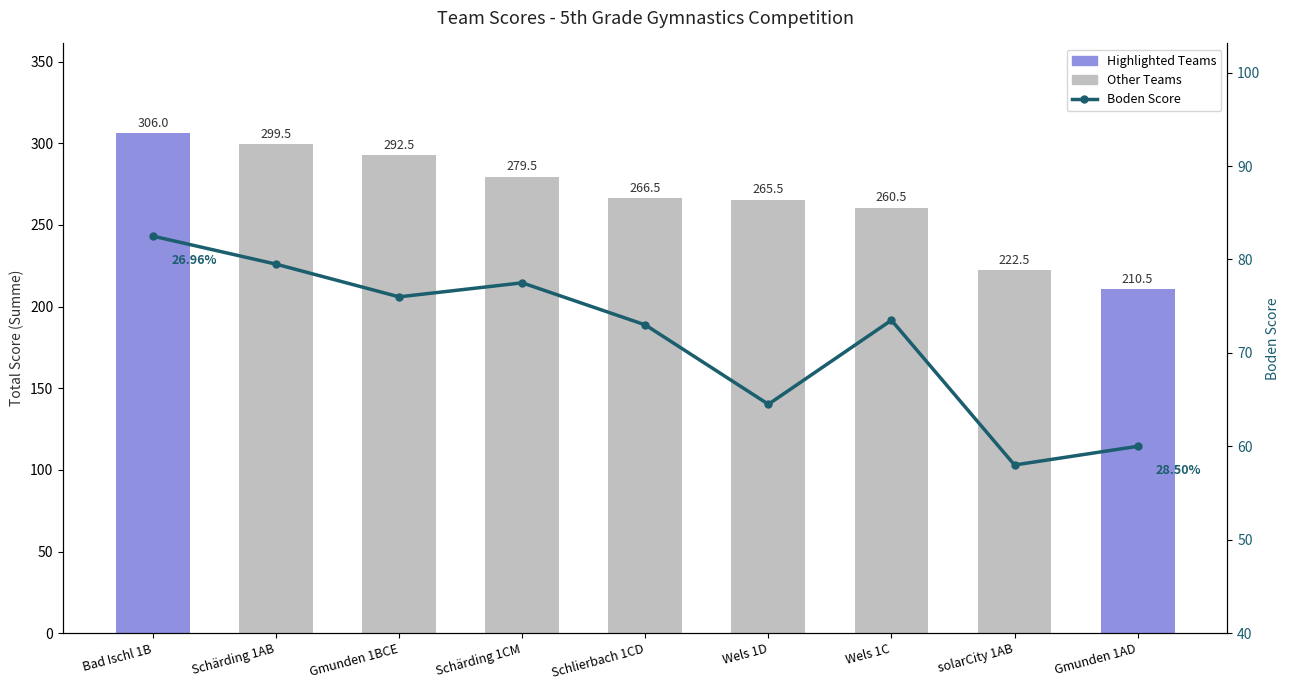

Rank the series at Schärding 1CM from highest to lowest value.

Summe (Total Score), Boden Score